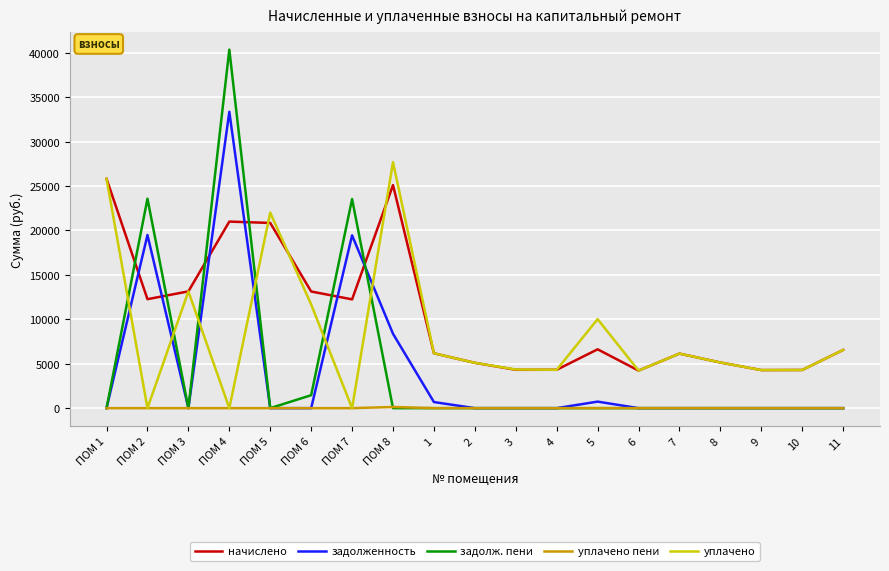

What is the maximum value for уплачено?

27686.0